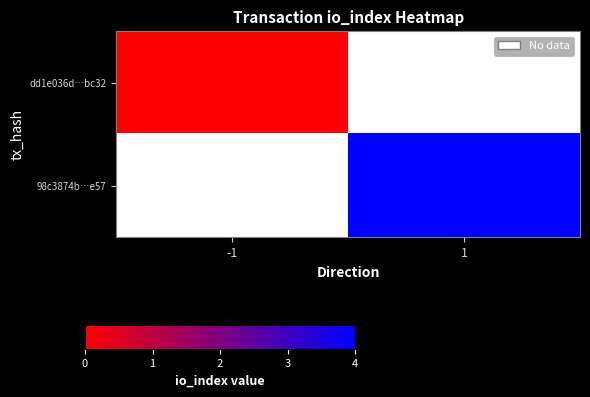

Which category has the lowest value across all series?

-1